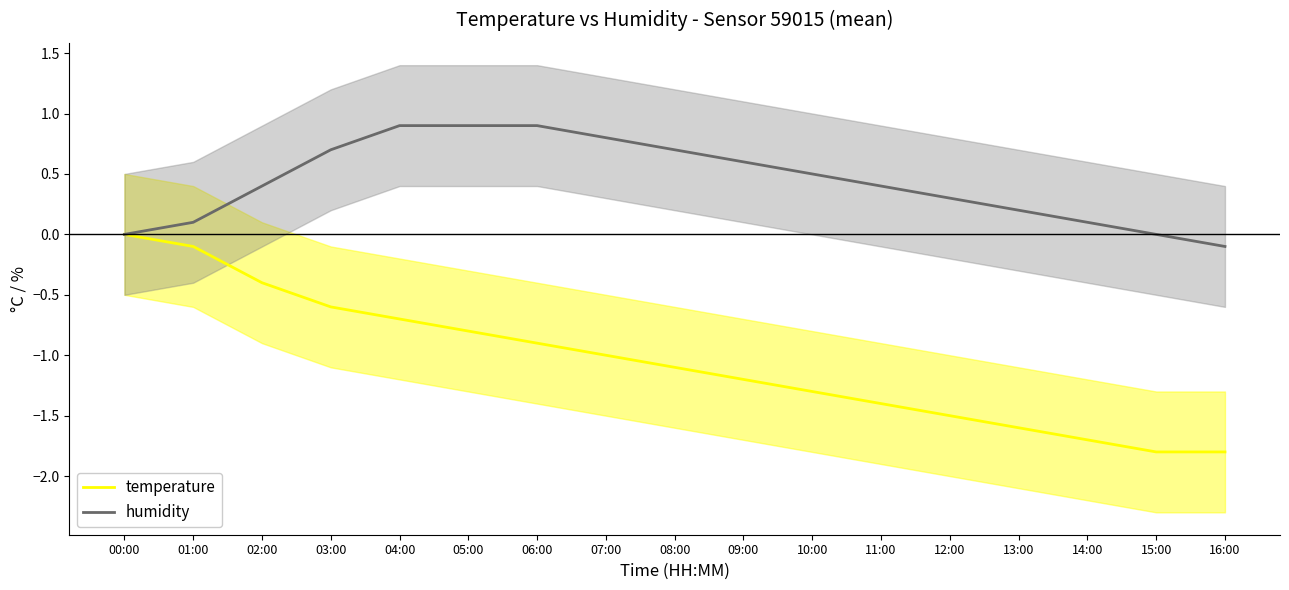

At which label is temperature closest to 0?

00:00